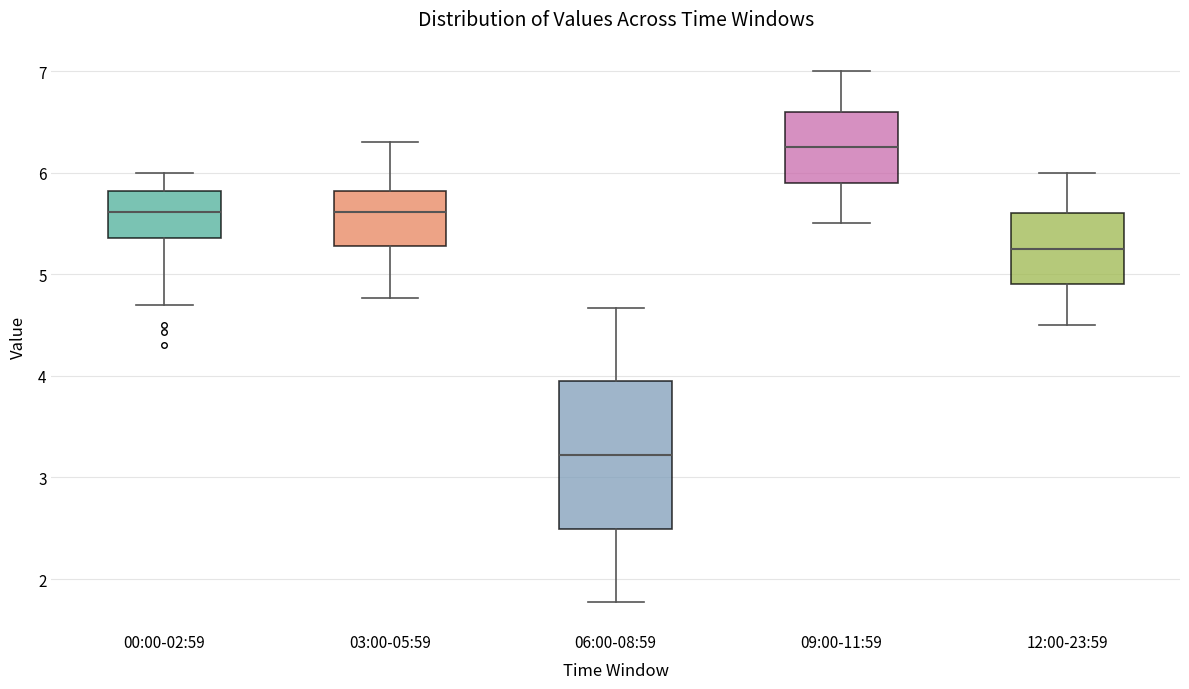

Reading left to right, transcribe this box plot: for each box, give where its median line is, the range the box spans, and where its two whiskers end, as read against the y-axis. The values are not printed on the chart, so give them approximately, as read against the axis.

00:00-02:59: median 5.6, box 5.4 to 5.8, whiskers 4.7 to 6.0
03:00-05:59: median 5.6, box 5.3 to 5.8, whiskers 4.8 to 6.3
06:00-08:59: median 3.2, box 2.5 to 3.9, whiskers 1.8 to 4.7
09:00-11:59: median 6.3, box 5.9 to 6.6, whiskers 5.5 to 7.0
12:00-23:59: median 5.3, box 4.9 to 5.6, whiskers 4.5 to 6.0